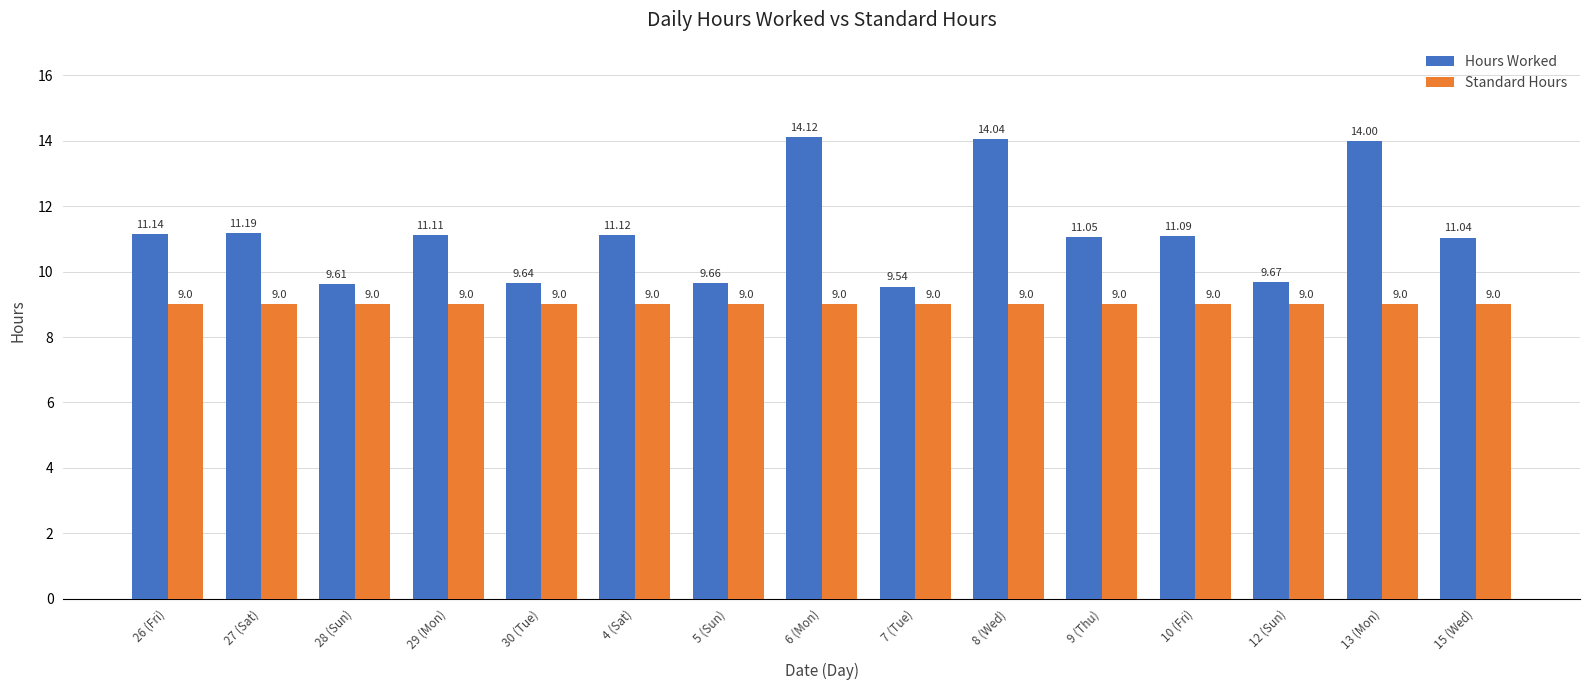

Between 10 (Fri) and 12 (Sun), which series saw the biggest shift?

Hours Worked